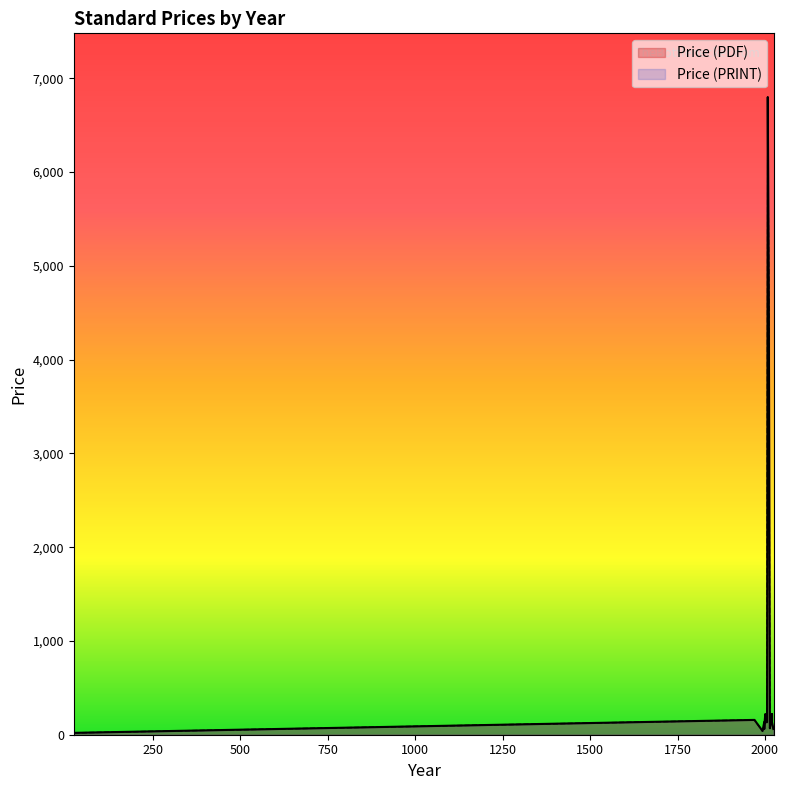

Which series has the largest total across all categories?

Price (PDF)